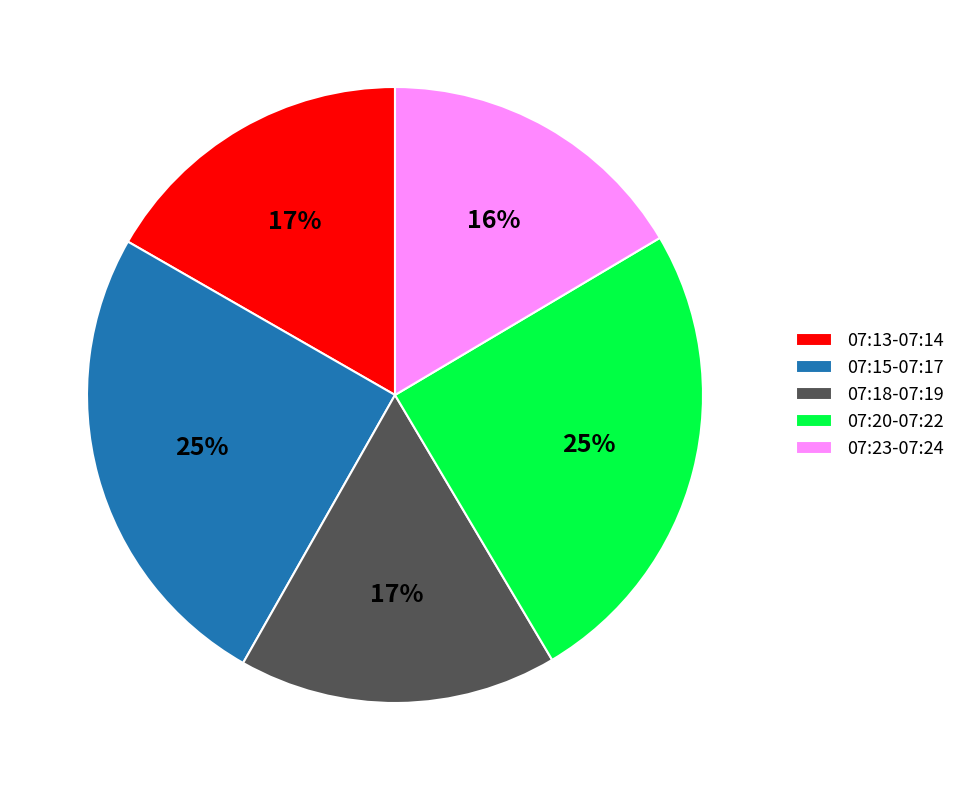

The 07:18-07:19 slice represents 17% of the pie. True or false?

True